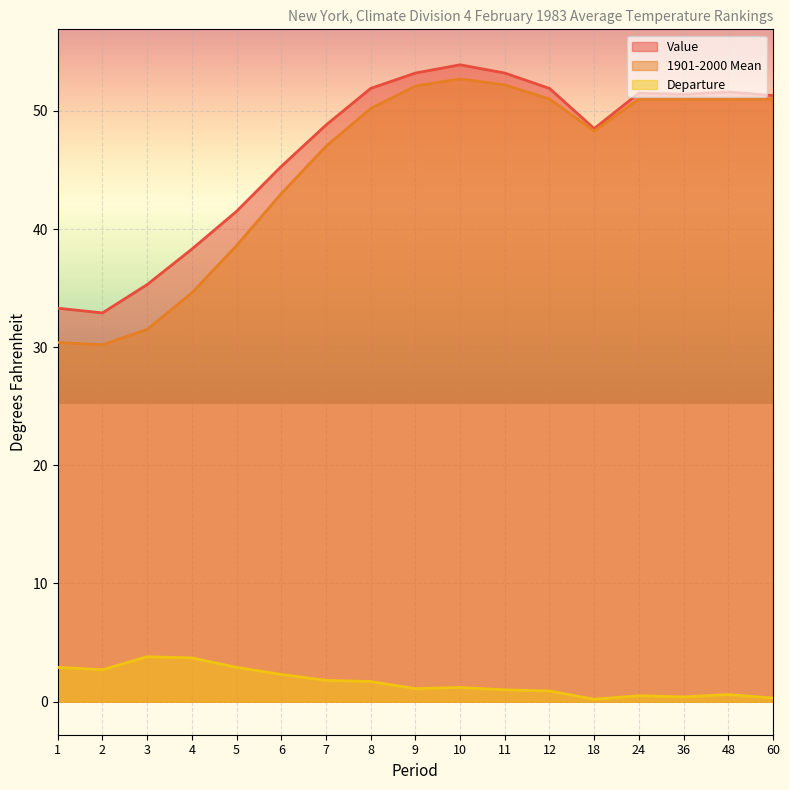

How many values in the Departure series are below 1?

6